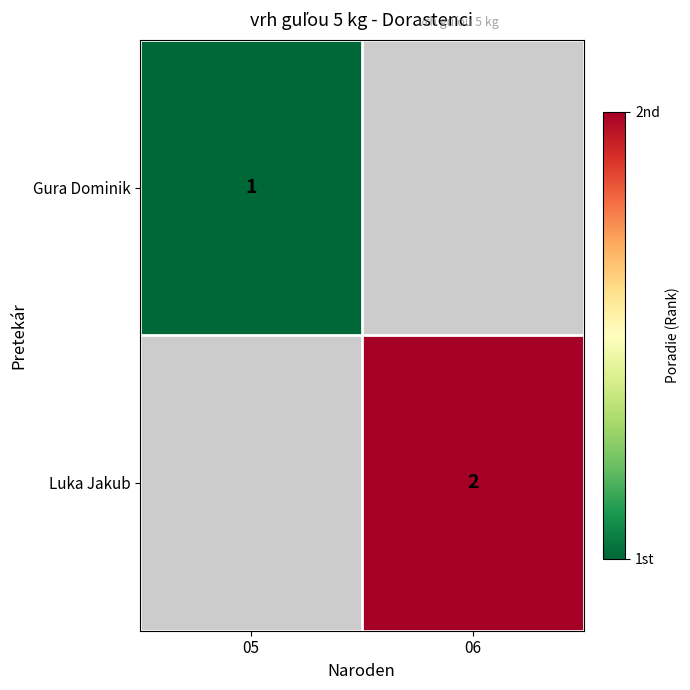

The Luka Jakub series shows 2 at 06. True or false?

True